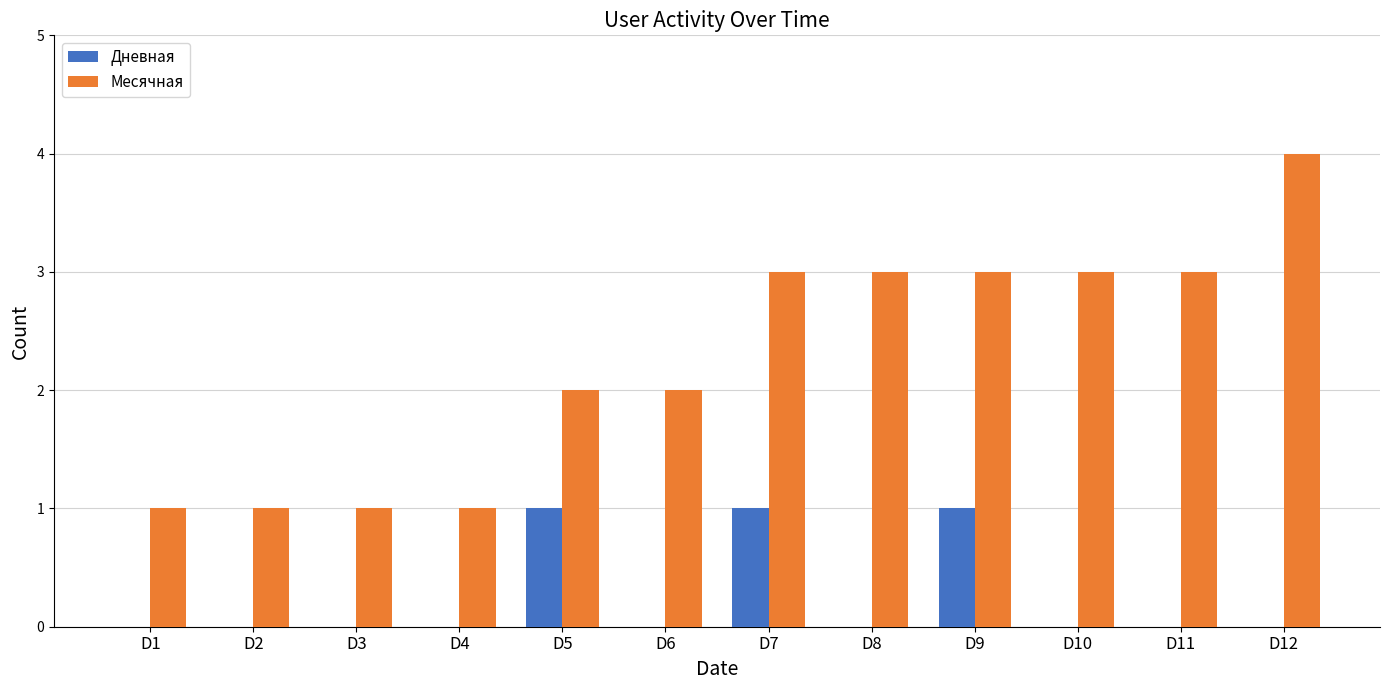

At which label does Месячная reach its peak?

D12